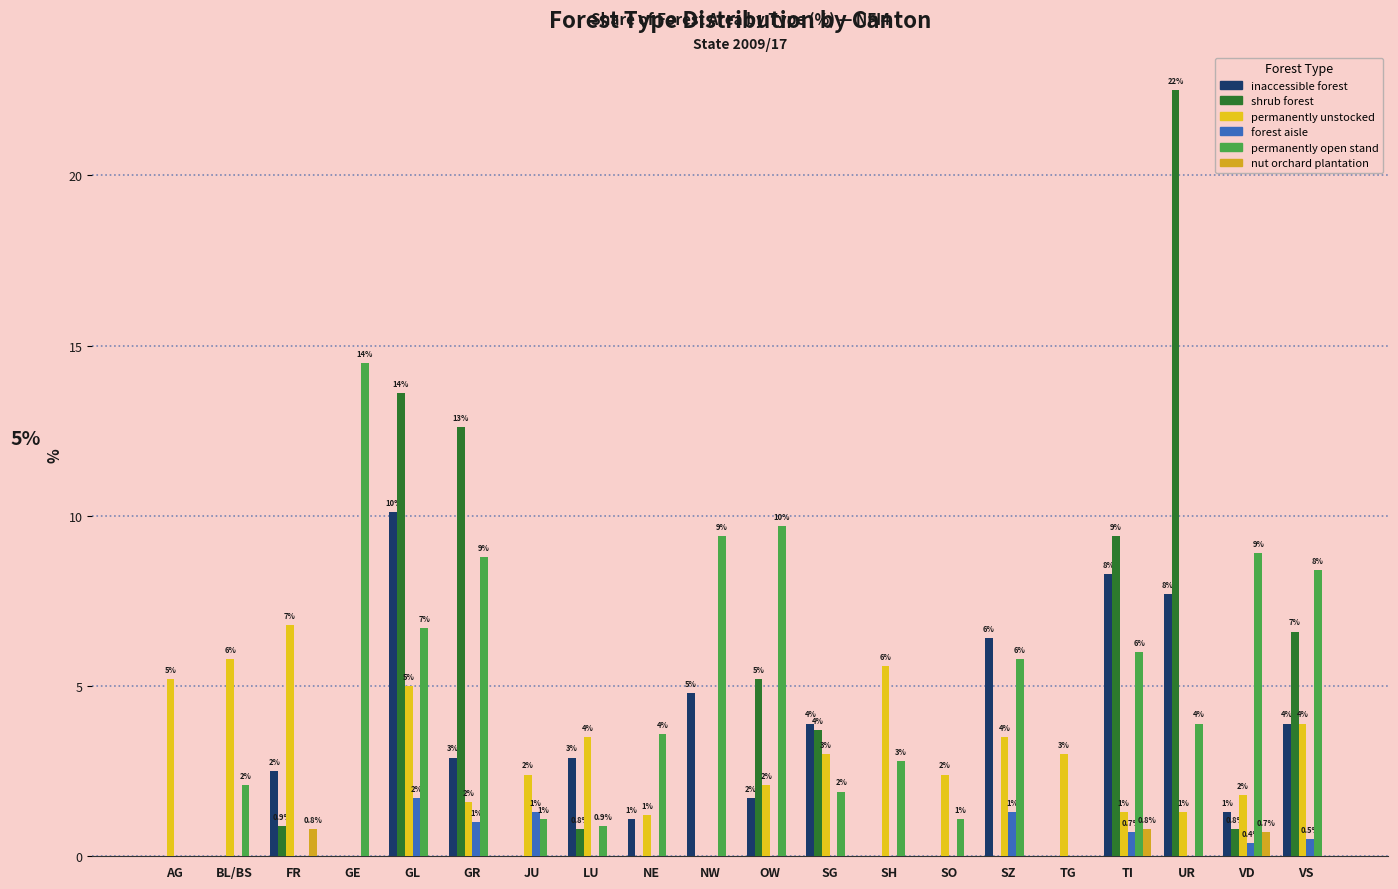

What is the value of the inaccessible forest bar at the 3rd from the left?

2.5